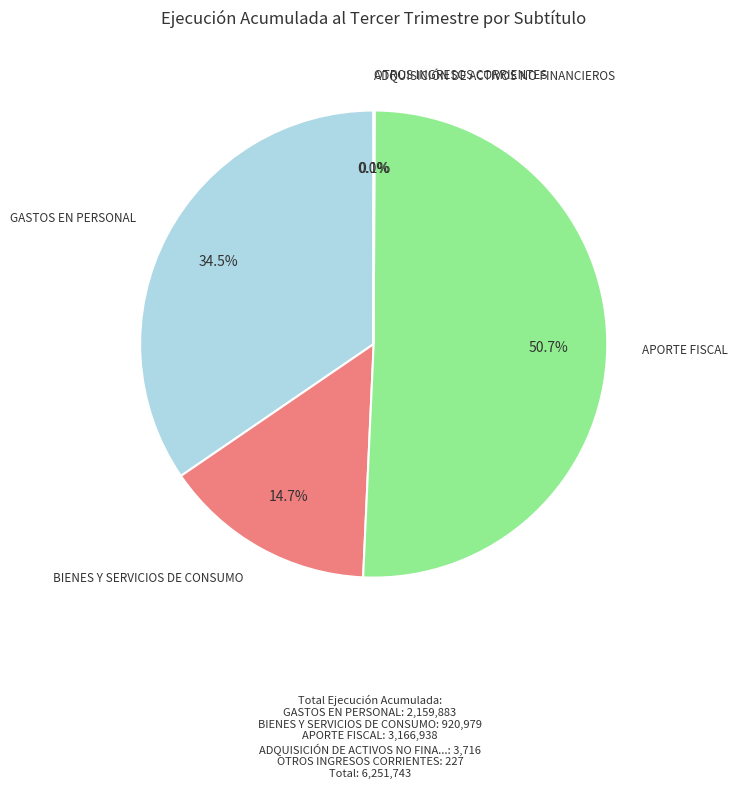

Is there a majority slice in this chart?

Yes